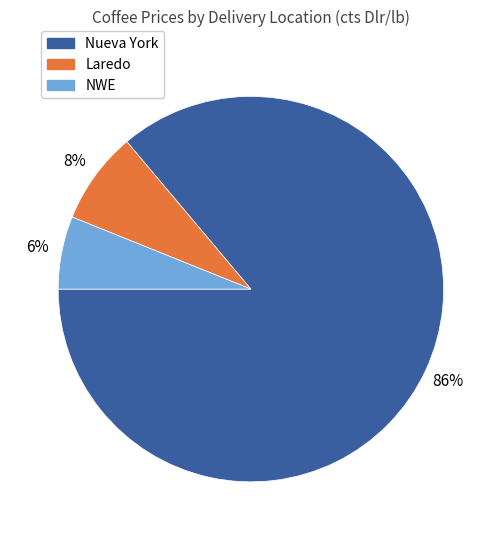

Is there a majority slice in this chart?

Yes